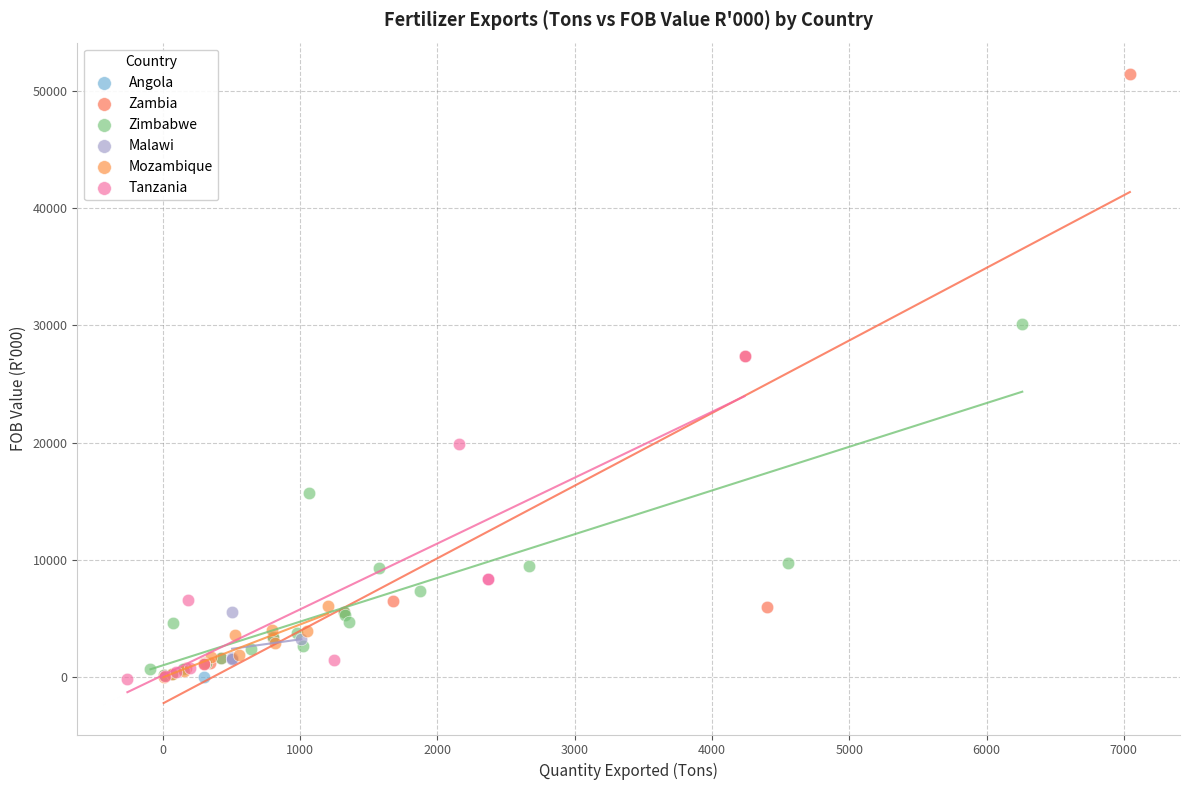

What are all the series names shown in the legend?

Angola, Zambia, Zimbabwe, Malawi, Mozambique, Tanzania